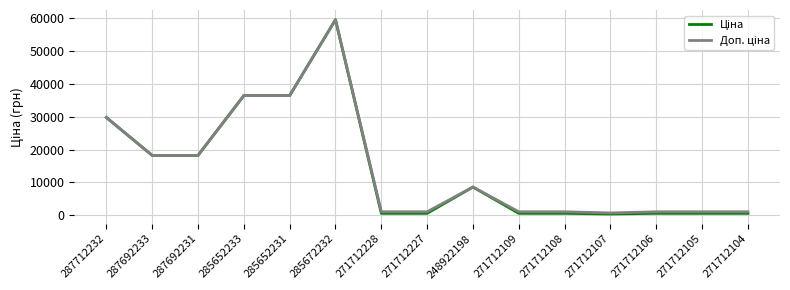

What is the maximum value shown in the chart?

59523.0